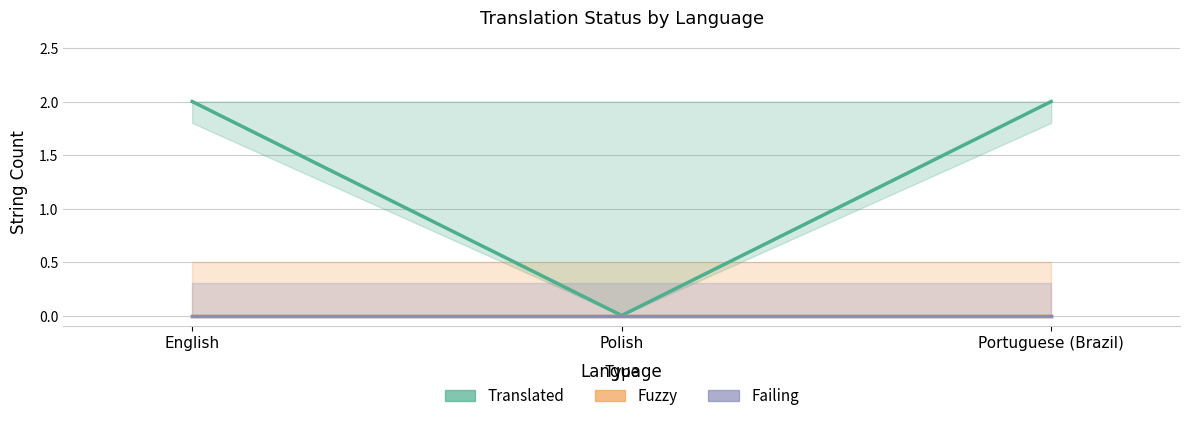

How many lines are shown in the chart?

3